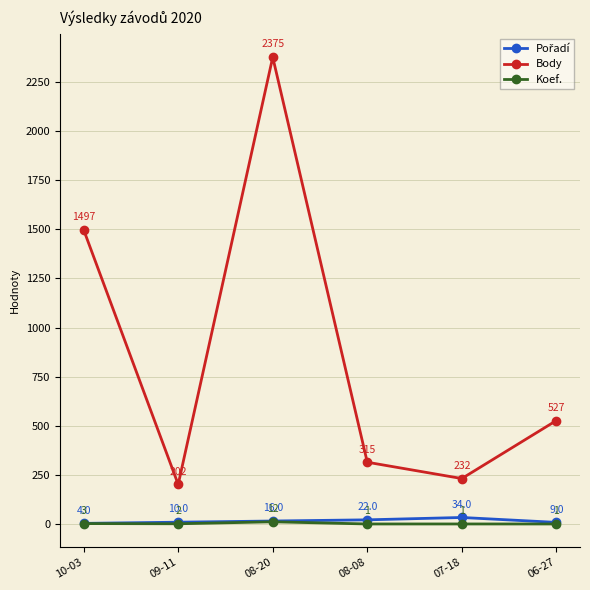

Which series has the widest spread of values?

Body